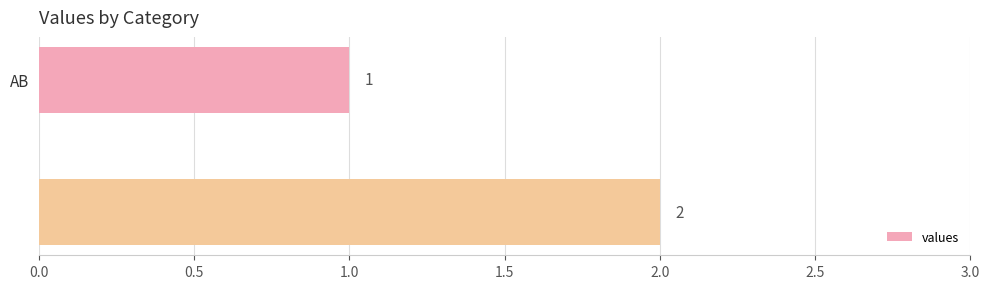

What is the value of the 2nd bar from the top?

2